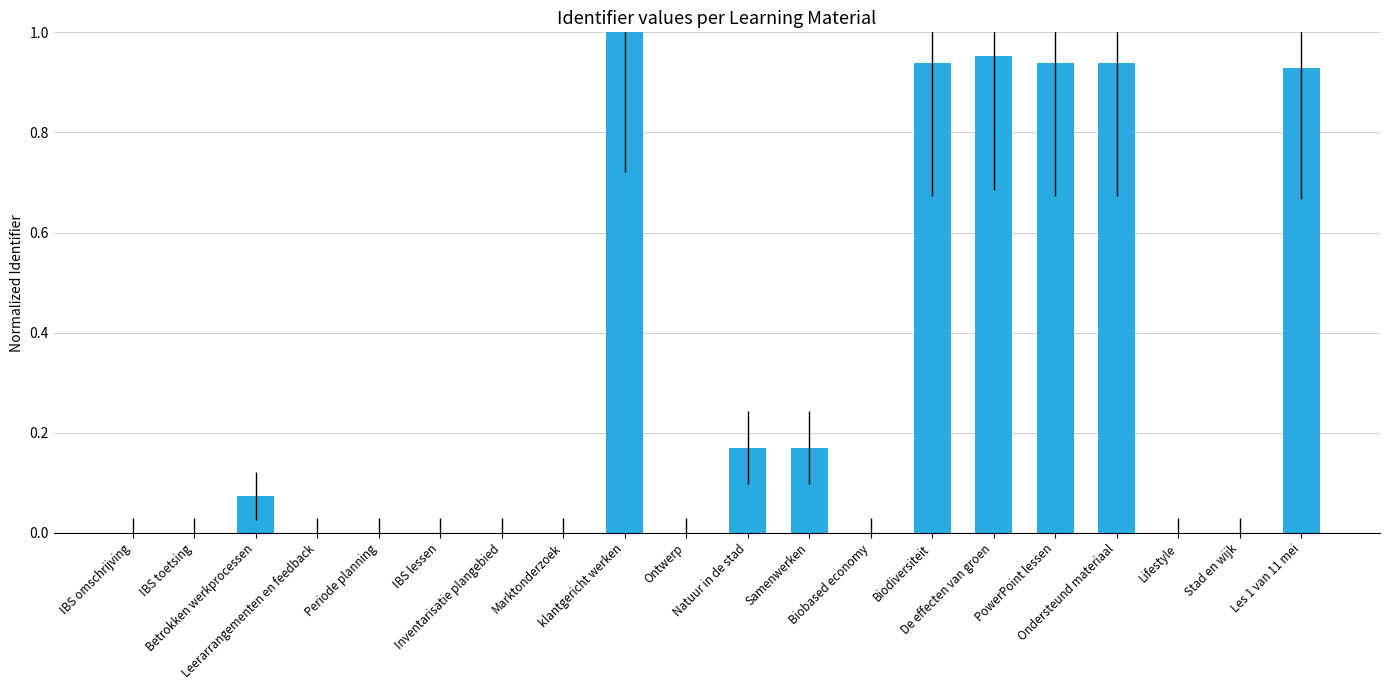

What is the sum of all values?

6.1